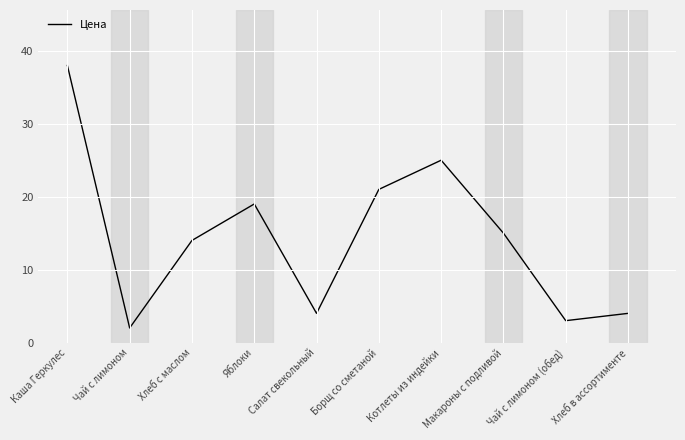

What is the minimum value shown in the chart?

2